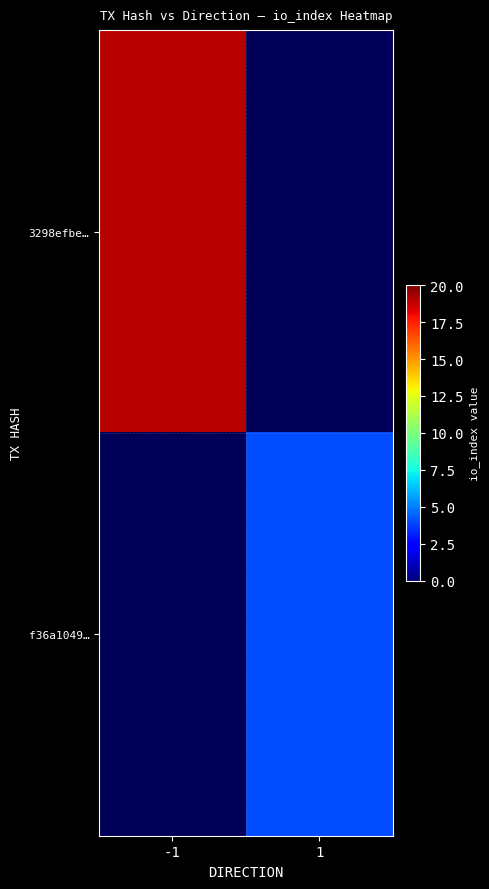

The 3298efbe… series shows 26.5 at -1. True or false?

False